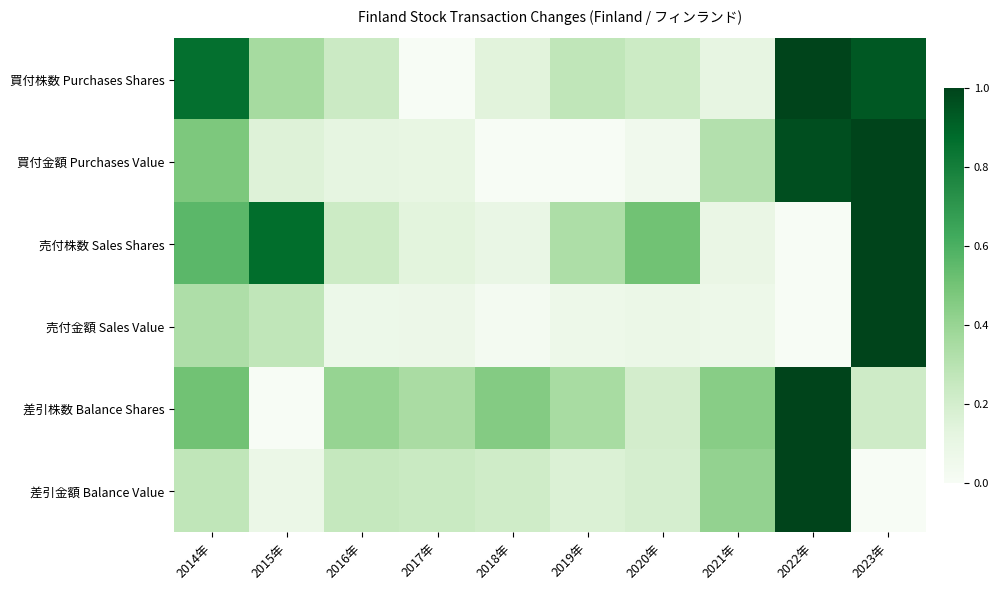

What is the maximum value shown in the chart?

1.0